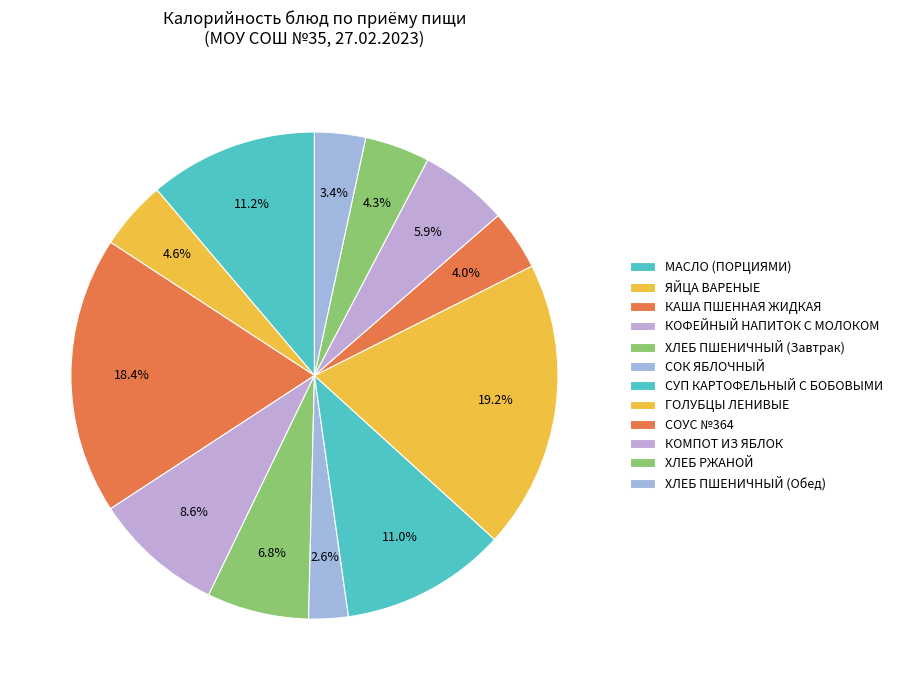

Is ХЛЕБ ПШЕНИЧНЫЙ (Обед) the majority of the pie?

No